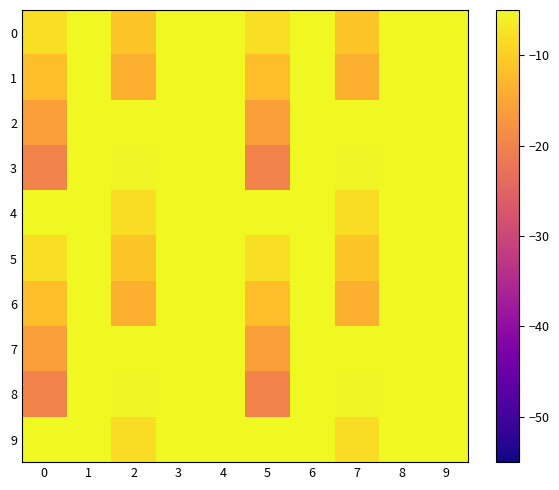

Reading right to left, transcribe all the data shown in this chart.

0: 9=-5.0	8=-5.0	7=-10.9	6=-5.0	5=-8.0	4=-5.0	3=-5.0	2=-10.9	1=-5.0	0=-8.0
1: 9=-5.0	8=-5.0	7=-13.6	6=-5.0	5=-12.0	4=-5.0	3=-5.0	2=-13.6	1=-5.0	0=-12.0
2: 9=-5.0	8=-5.0	7=-5.0	6=-5.0	5=-16.0	4=-5.0	3=-5.0	2=-5.0	1=-5.0	0=-16.0
3: 9=-5.0	8=-5.0	7=-5.5	6=-5.0	5=-20.0	4=-5.0	3=-5.0	2=-5.5	1=-5.0	0=-20.0
4: 9=-5.0	8=-5.0	7=-8.2	6=-5.0	5=-5.0	4=-5.0	3=-5.0	2=-8.2	1=-5.0	0=-5.0
5: 9=-5.0	8=-5.0	7=-10.9	6=-5.0	5=-8.0	4=-5.0	3=-5.0	2=-10.9	1=-5.0	0=-8.0
6: 9=-5.0	8=-5.0	7=-13.6	6=-5.0	5=-12.0	4=-5.0	3=-5.0	2=-13.6	1=-5.0	0=-12.0
7: 9=-5.0	8=-5.0	7=-5.0	6=-5.0	5=-16.0	4=-5.0	3=-5.0	2=-5.0	1=-5.0	0=-16.0
8: 9=-5.0	8=-5.0	7=-5.5	6=-5.0	5=-20.0	4=-5.0	3=-5.0	2=-5.5	1=-5.0	0=-20.0
9: 9=-5.0	8=-5.0	7=-8.2	6=-5.0	5=-5.0	4=-5.0	3=-5.0	2=-8.2	1=-5.0	0=-5.0